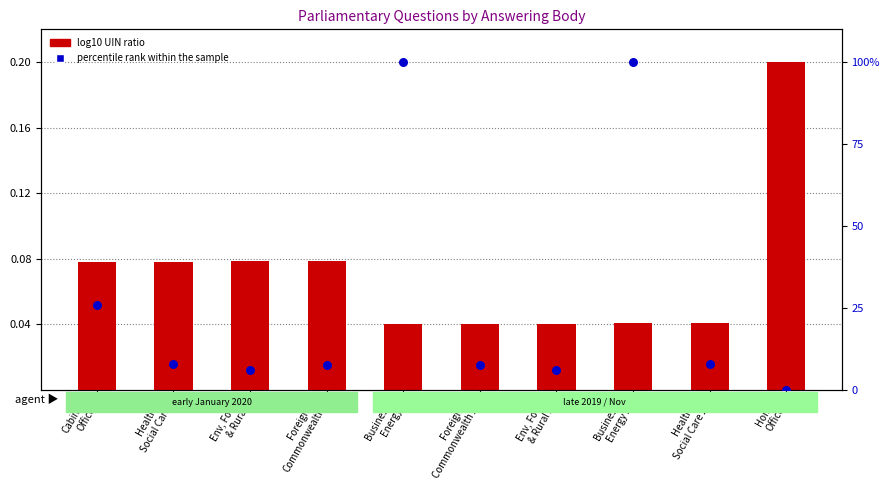

What is the total value across all series at Health &
Social Care 2?

8.0